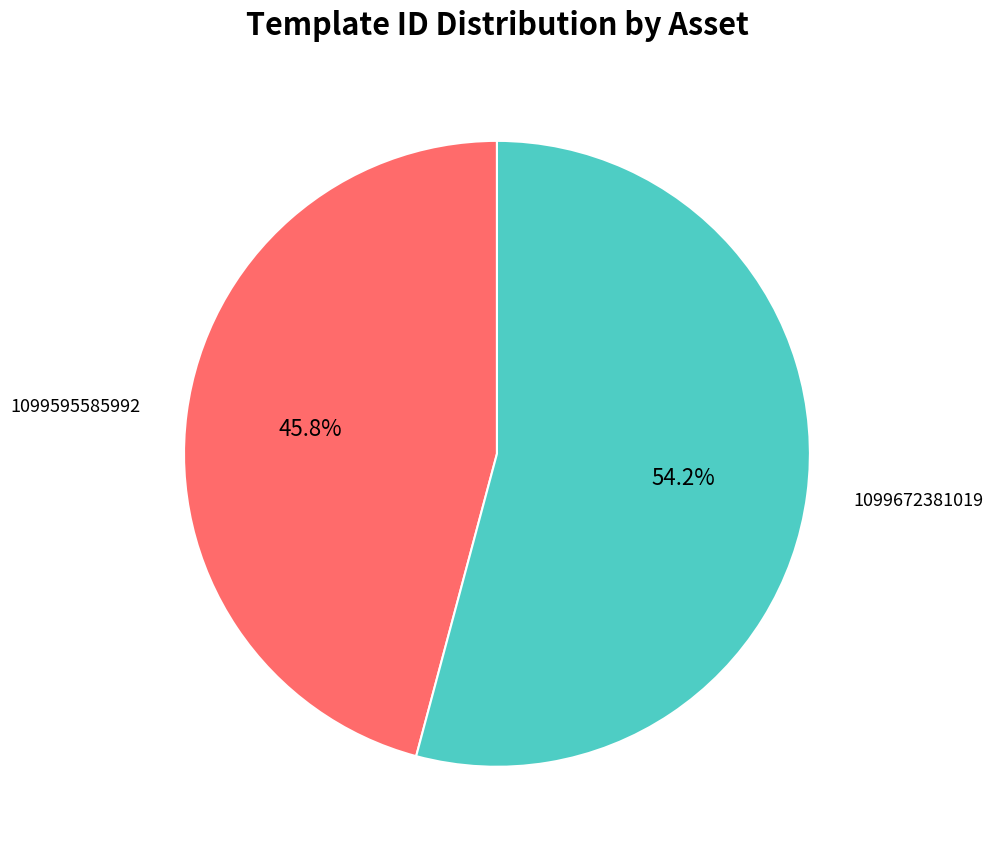

How many segments does this pie chart have?

2